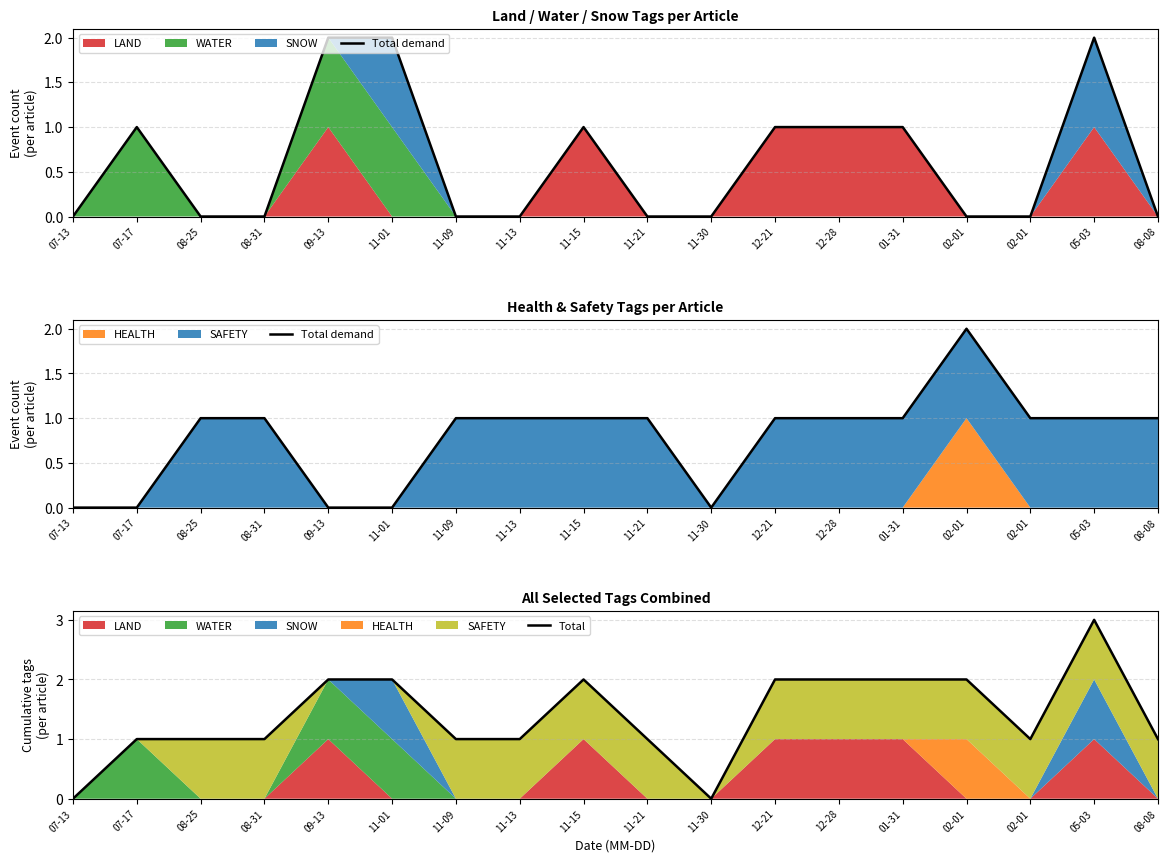

The value of Total demand at 08-31 is 0. True or false?

False